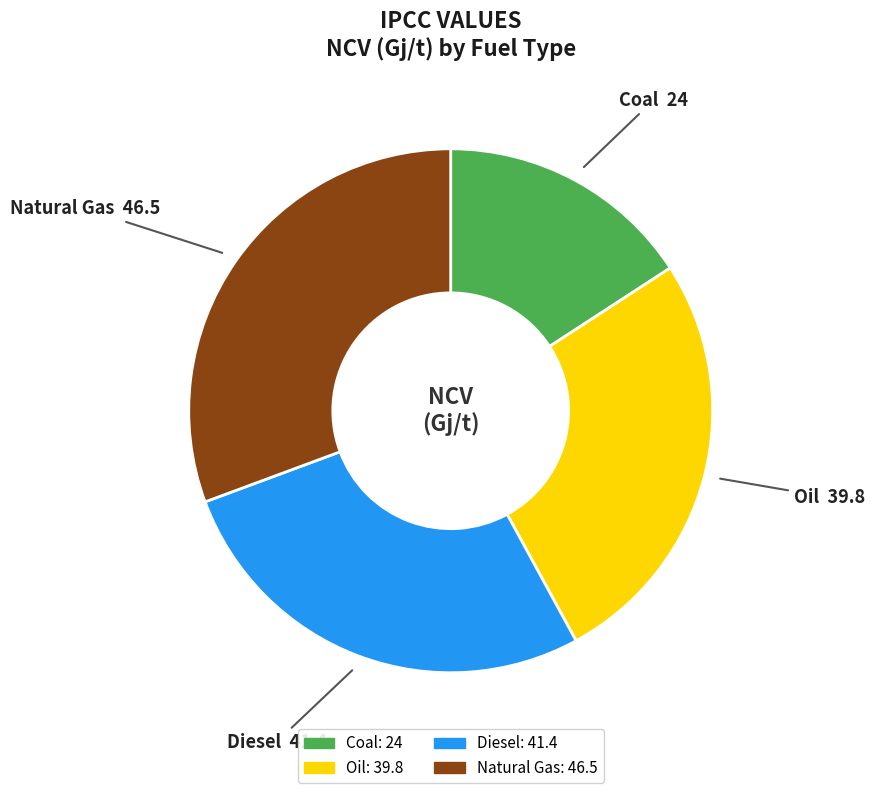

Between Coal and Natural Gas, which is larger?

Natural Gas